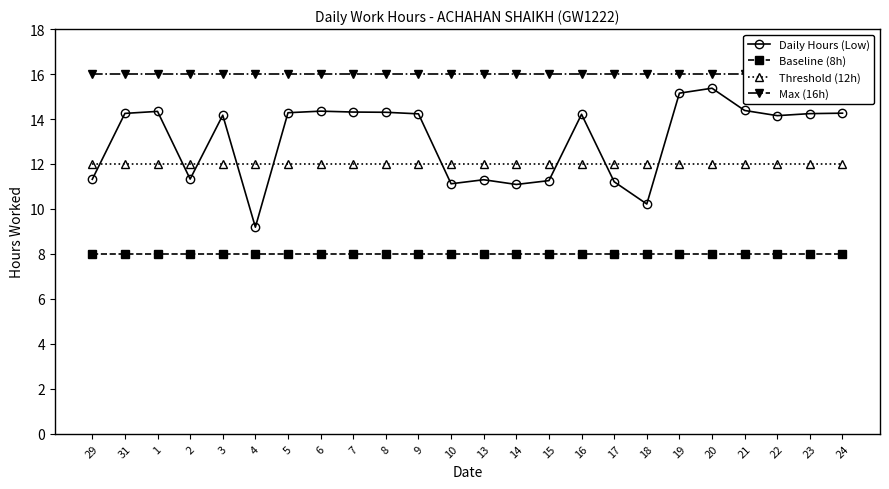

Reading right to left, list all the values displayed in this chart.

Daily Hours (Low): 14.3	14.2	14.2	14.4	15.4	15.2	10.2	11.2	14.2	11.3	11.1	11.3	11.1	14.2	14.3	14.3	14.3	14.3	9.2	14.2	11.3	14.3	14.2	11.3
Baseline (8h): 8.0	8.0	8.0	8.0	8.0	8.0	8.0	8.0	8.0	8.0	8.0	8.0	8.0	8.0	8.0	8.0	8.0	8.0	8.0	8.0	8.0	8.0	8.0	8.0
Threshold (12h): 12.0	12.0	12.0	12.0	12.0	12.0	12.0	12.0	12.0	12.0	12.0	12.0	12.0	12.0	12.0	12.0	12.0	12.0	12.0	12.0	12.0	12.0	12.0	12.0
Max (16h): 16.0	16.0	16.0	16.0	16.0	16.0	16.0	16.0	16.0	16.0	16.0	16.0	16.0	16.0	16.0	16.0	16.0	16.0	16.0	16.0	16.0	16.0	16.0	16.0